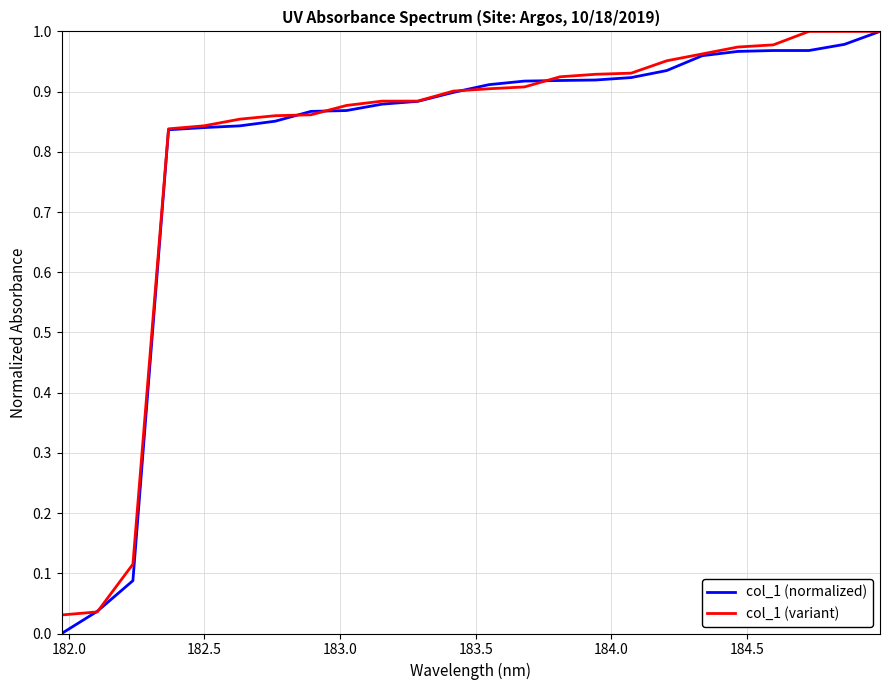

After their last crossing, which series has the higher values: col_1 (normalized) or col_1 (variant)?

col_1 (variant)